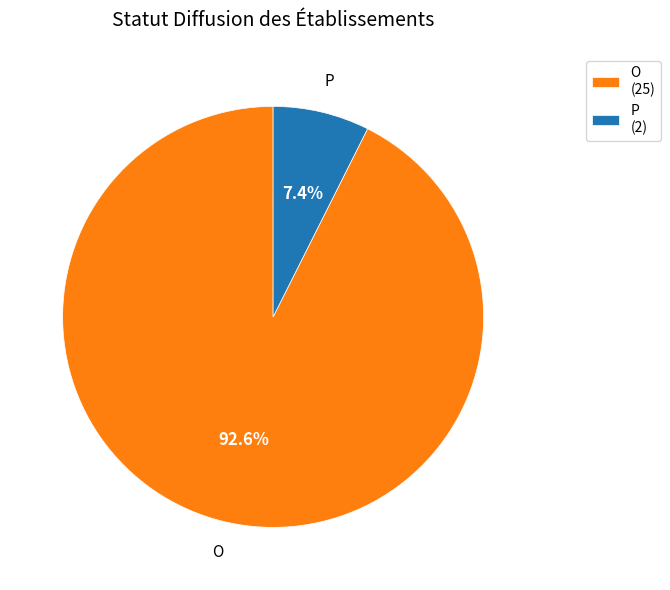

To the nearest percent, what portion does O represent?

93%